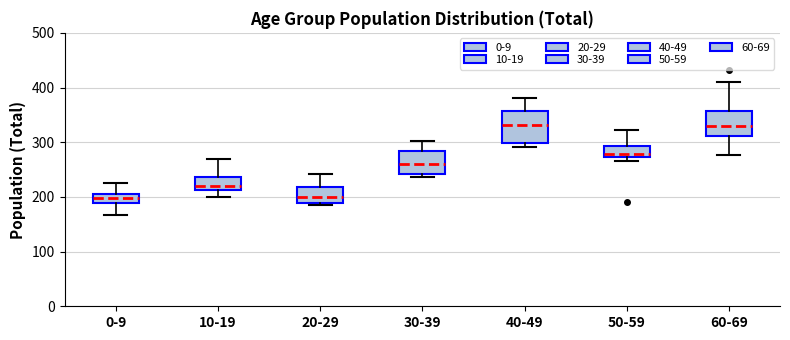

Which box is the tallest, from its lower edge to its upper edge?

40-49